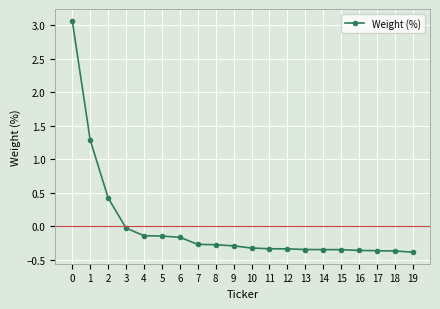

What is the greatest value displayed?

3.1